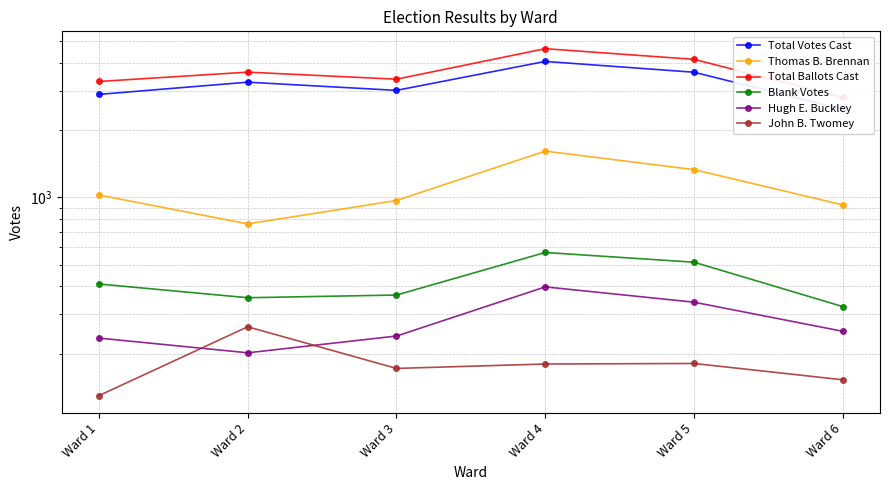

What are all the series names shown in the legend?

Total Votes Cast, Thomas B. Brennan, Total Ballots Cast, Blank Votes, Hugh E. Buckley, John B. Twomey